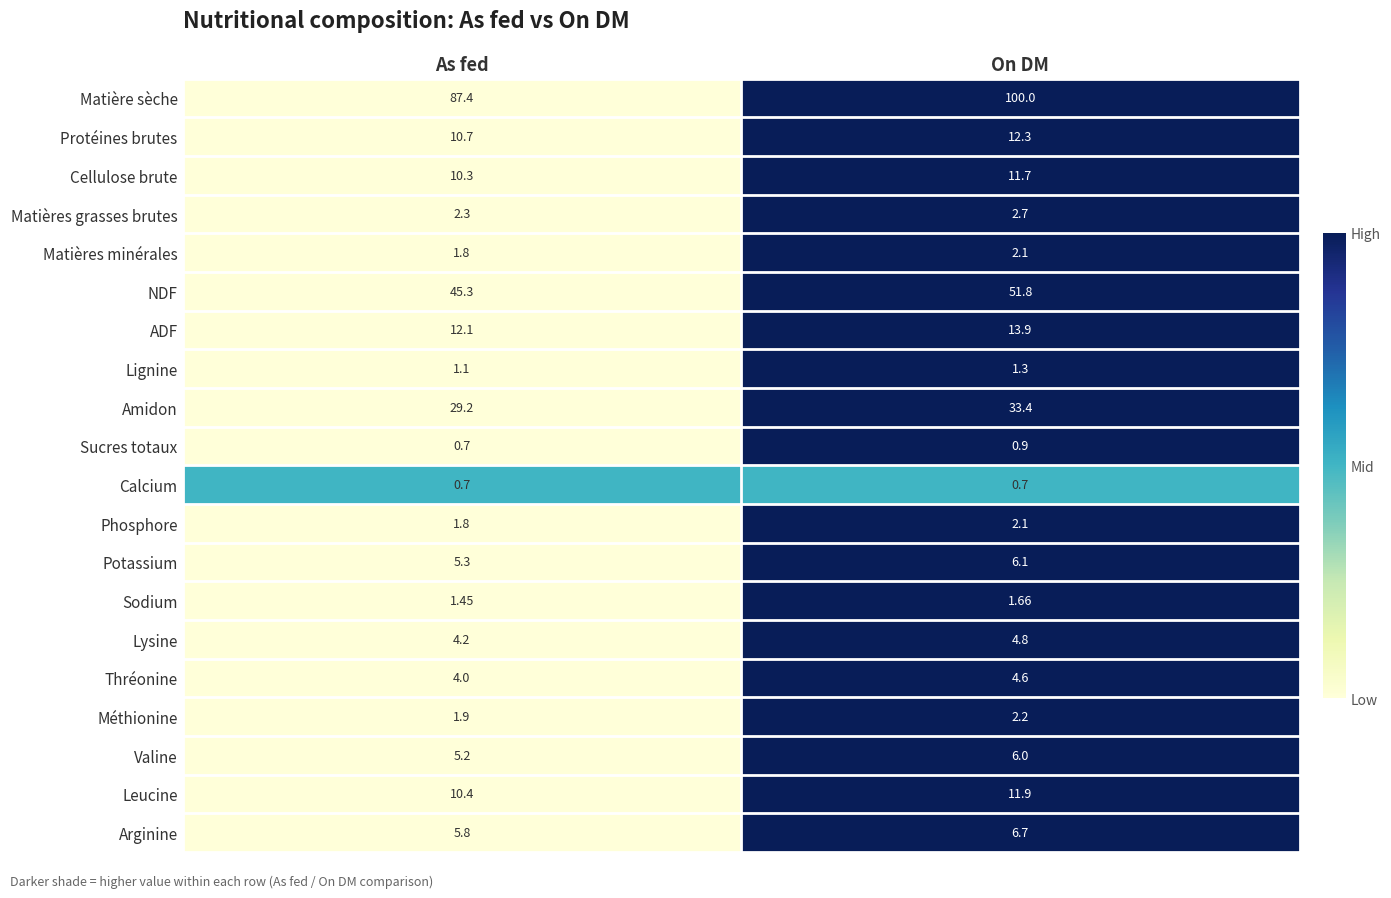

Rank the categories by ADF value from lowest to highest.

As fed, On DM